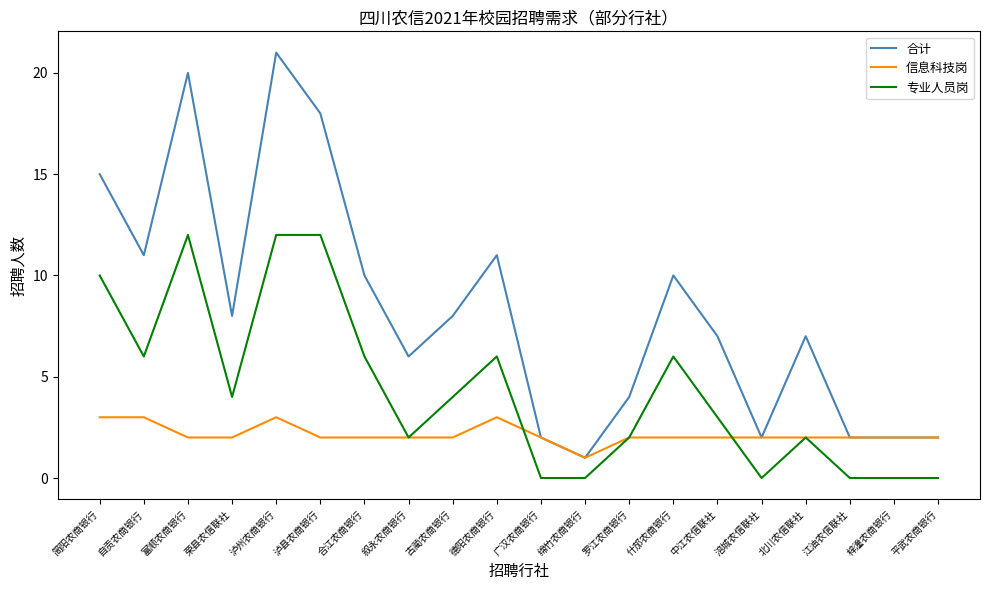

What is the difference between the 合计 values at 江油农信联社 and 古蔺农商银行?

6